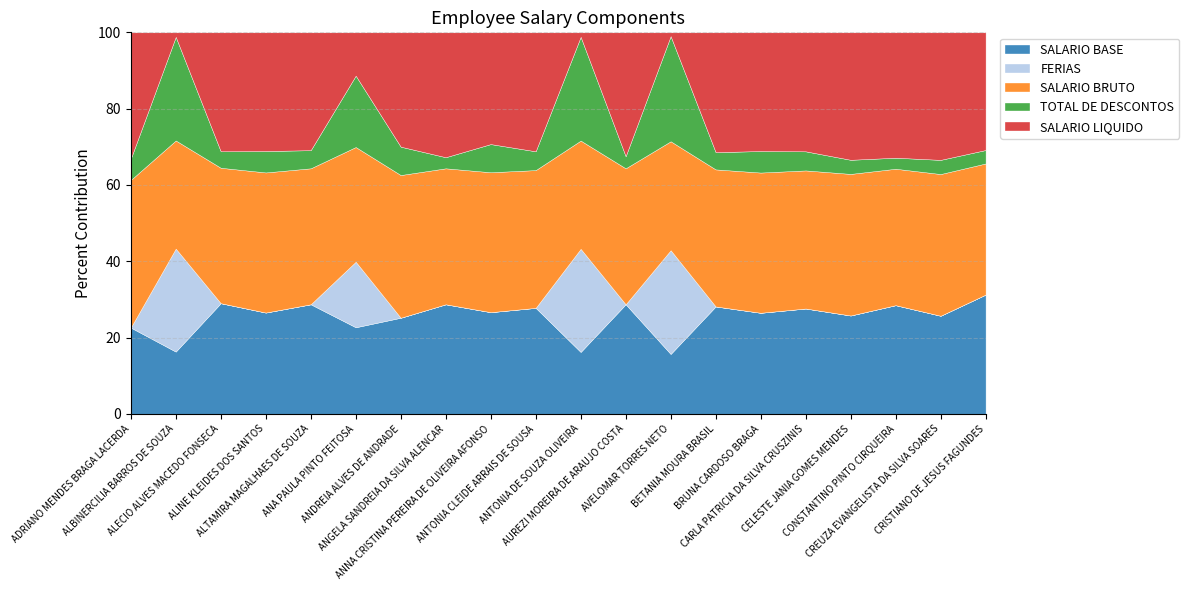

After their last crossing, which series has the higher values: FERIAS or SALARIO BASE?

SALARIO BASE